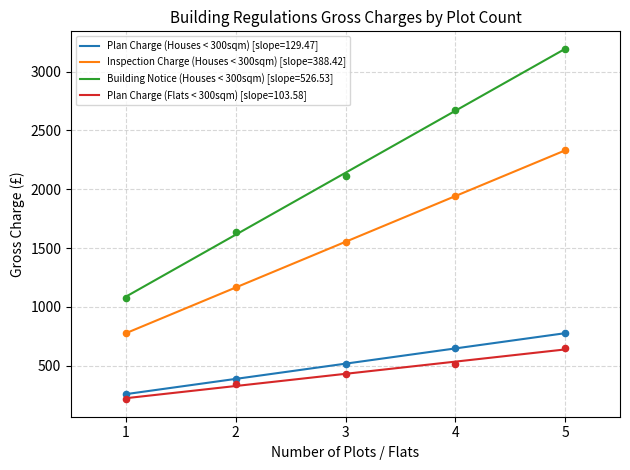

Which series contains the lowest Y value?

Plan Charge (Flats < 300sqm)